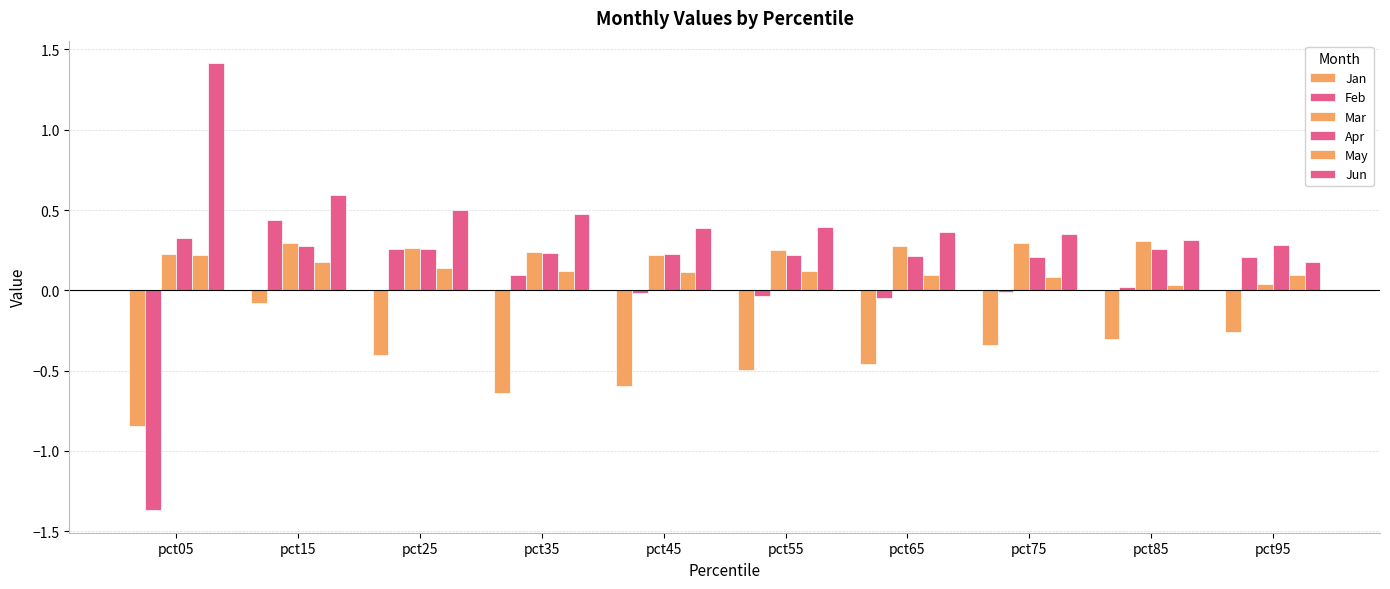

How many bars are there in each group?

6